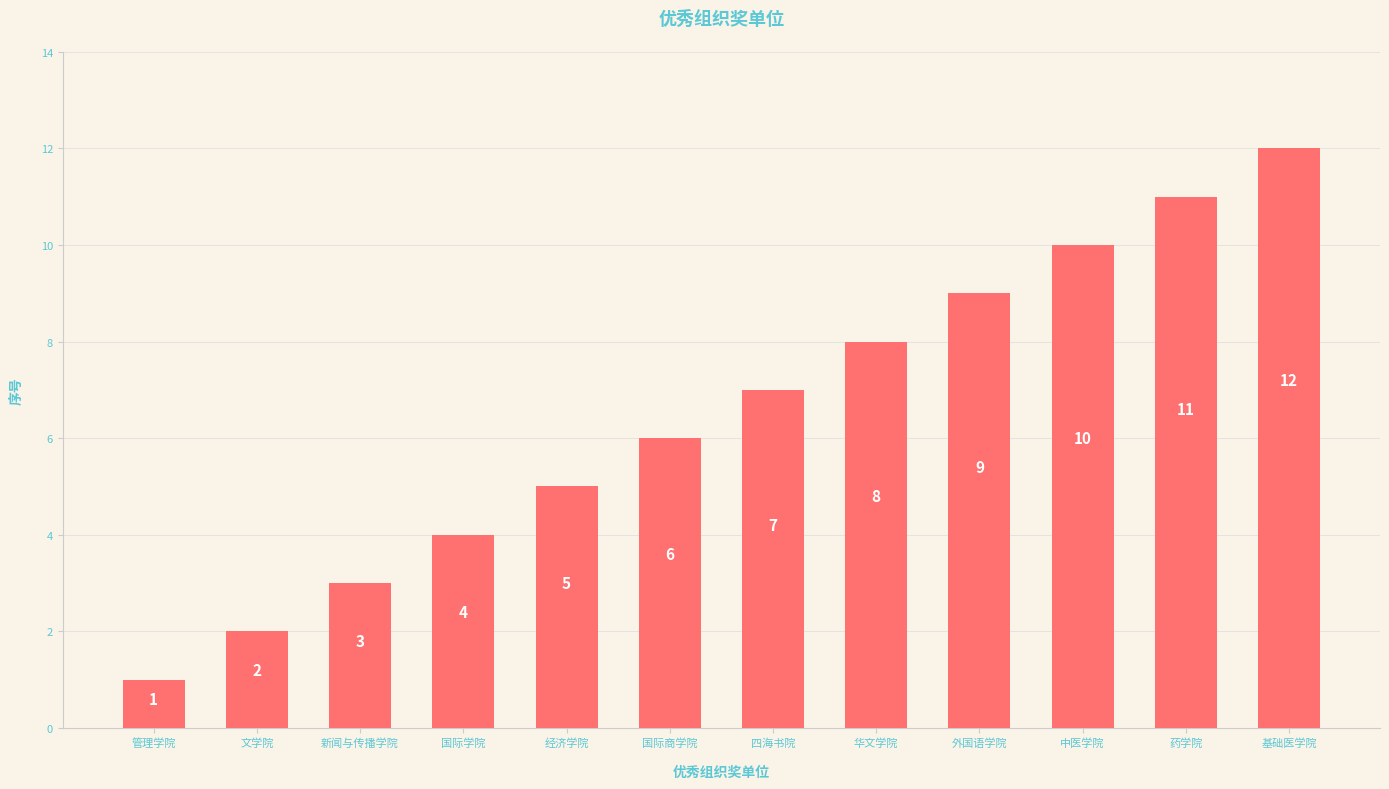

What is the difference between the second highest and second lowest values?

9